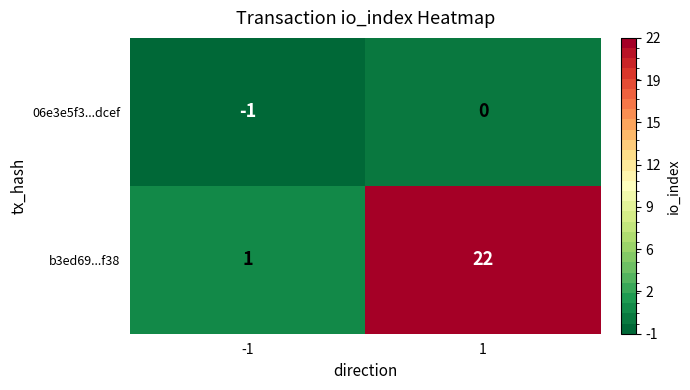

Is it true that 06e3e5f3...dcef equals 0 at -1?

False